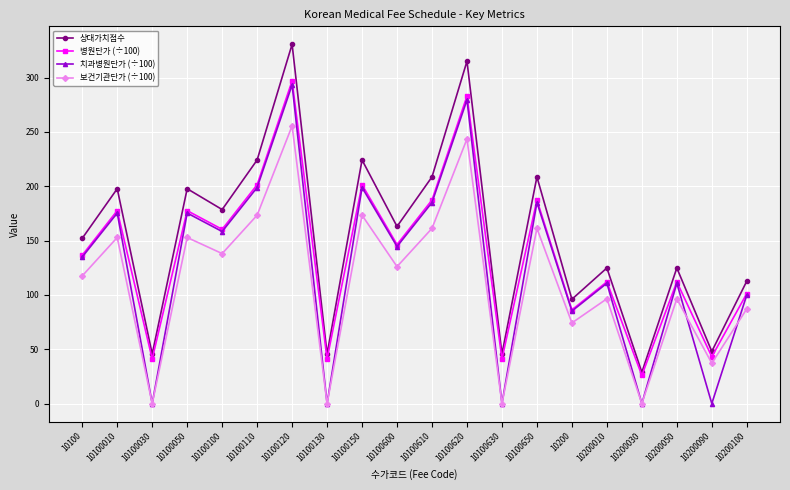

Which series has the largest total across all categories?

상대가치점수